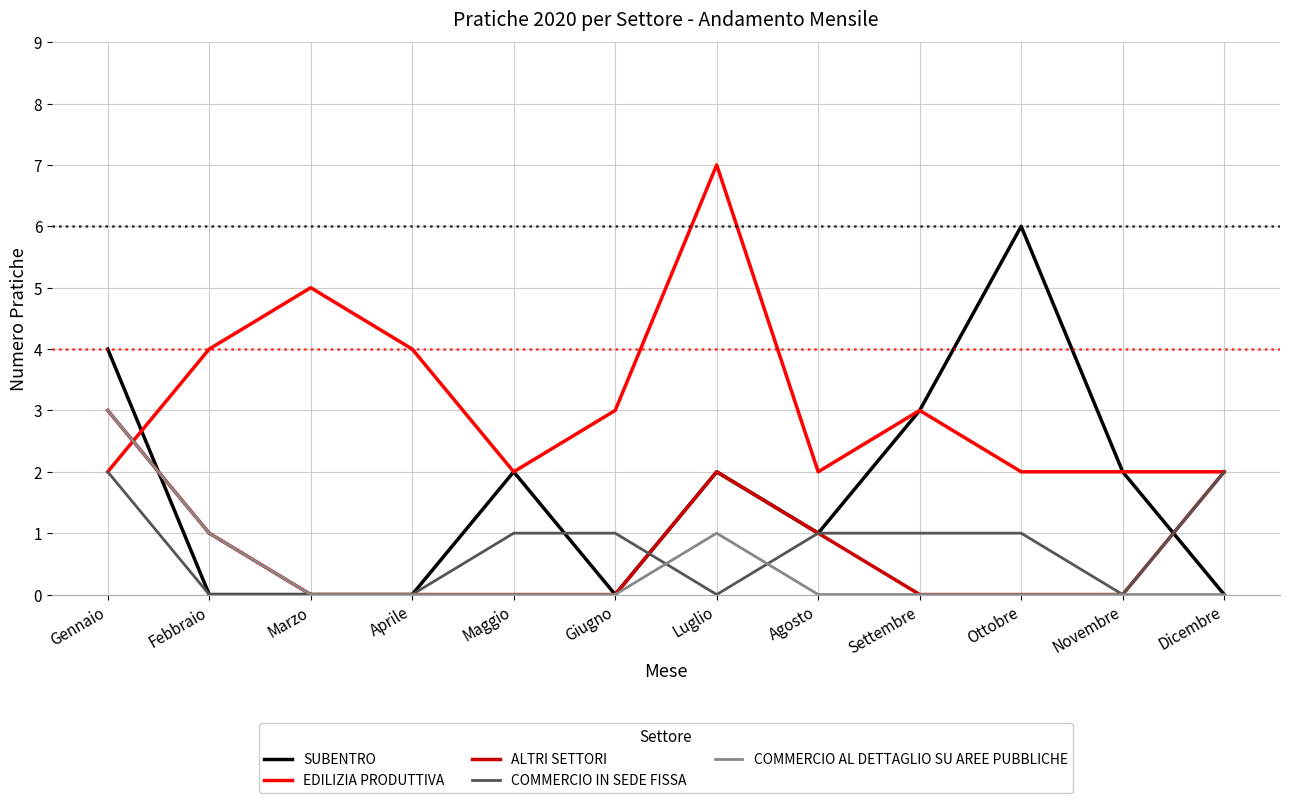

How many intersections are there between EDILIZIA PRODUTTIVA and COMMERCIO AL DETTAGLIO SU AREE PUBBLICHE?

1